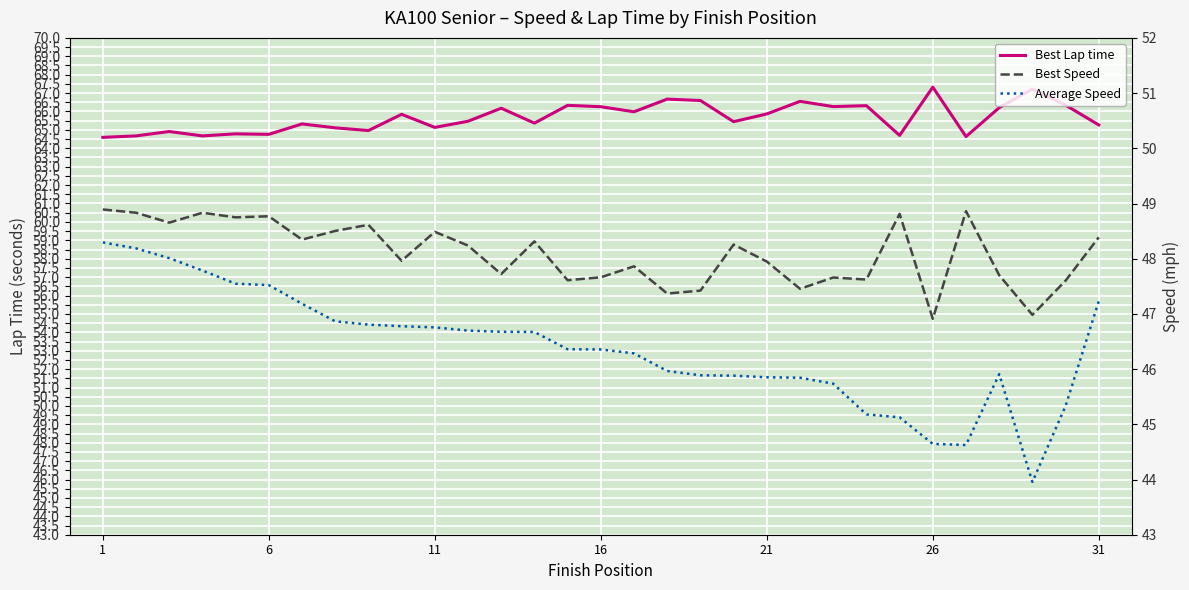

At 21, list the series in order from largest to smallest.

Best Lap time, Best Speed, Average Speed